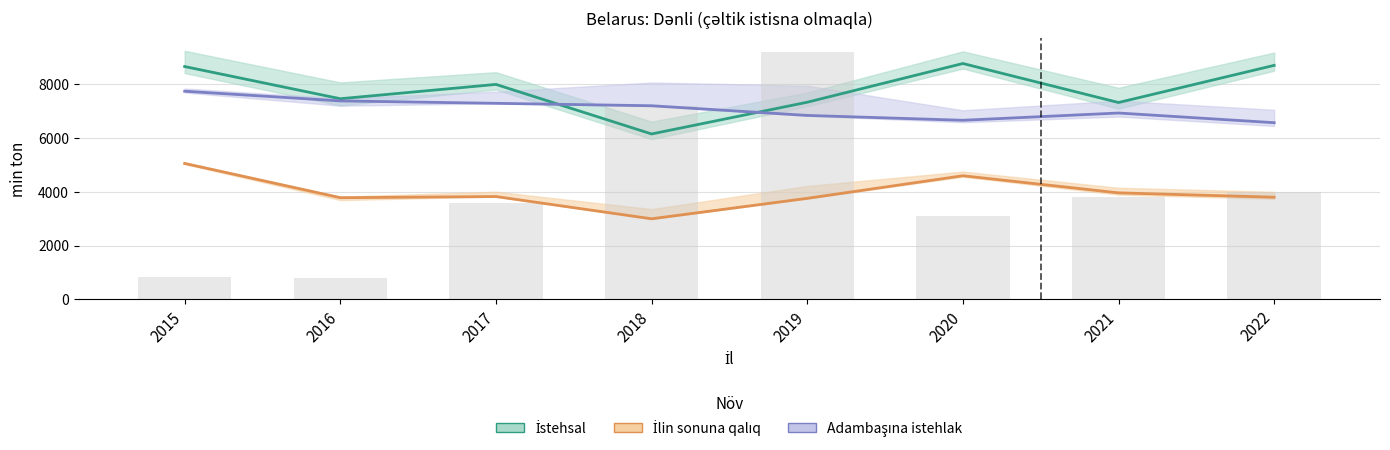

Which series has the largest total across all categories?

İstehsal